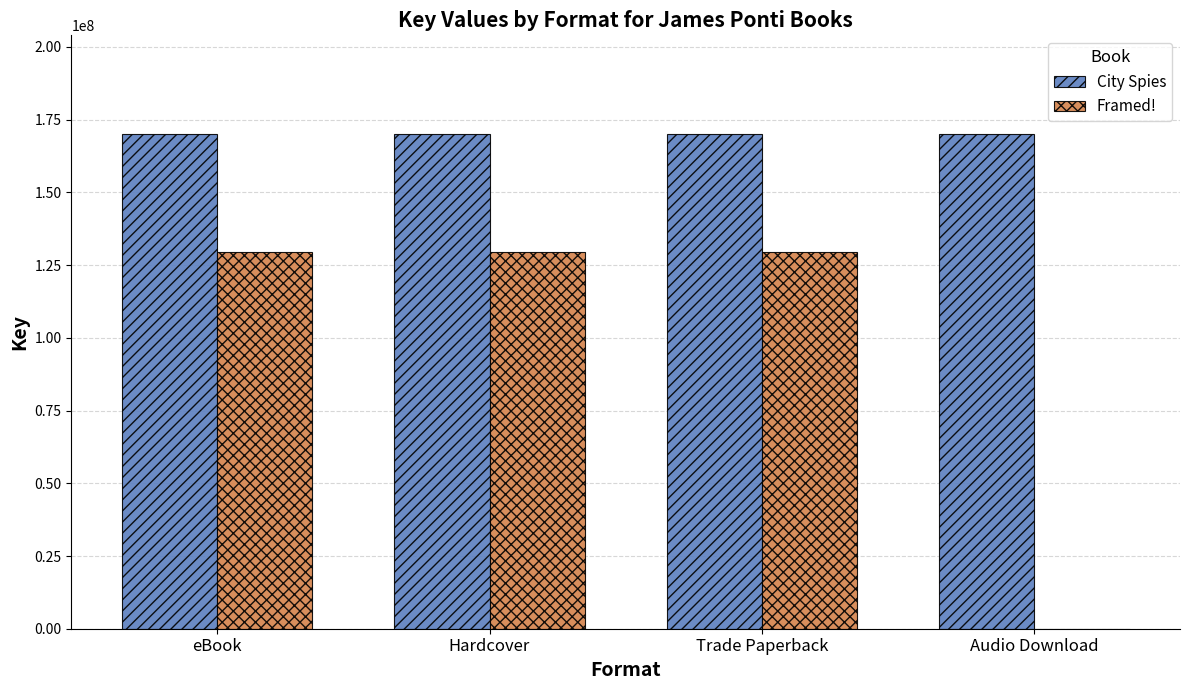

Which series changed the most between Hardcover and Audio Download?

Framed!